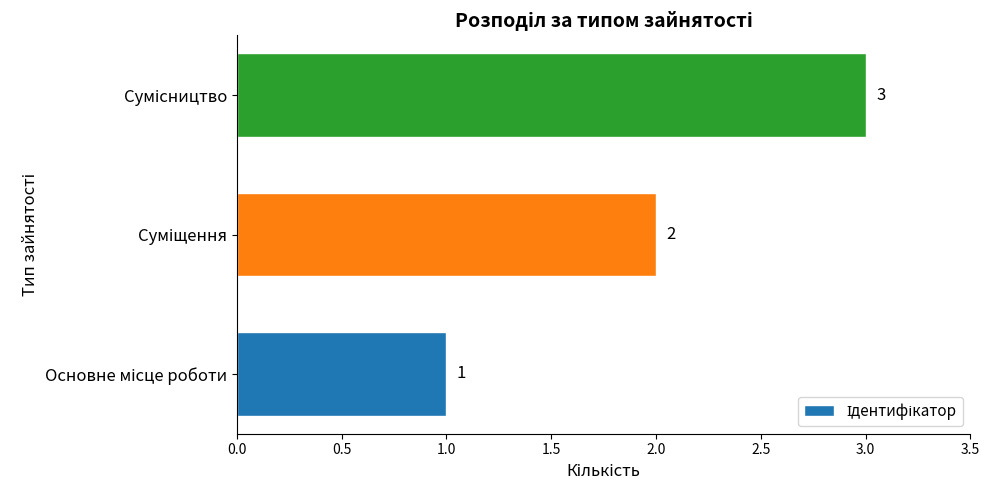

How many values are between 1 and 3?

3